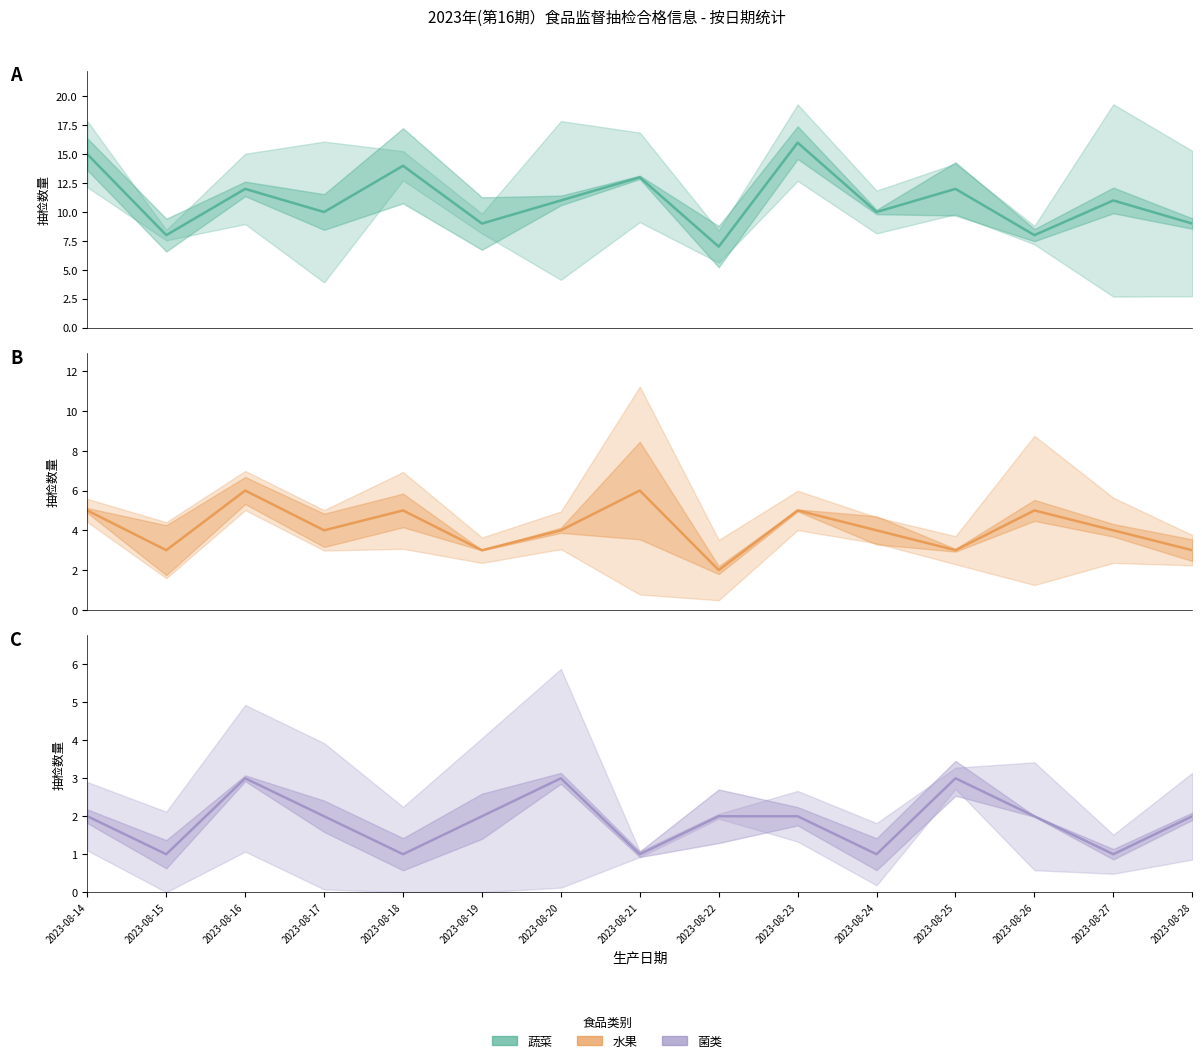

True or false: 蔬菜 has more than 2 points higher than both neighbors.

True